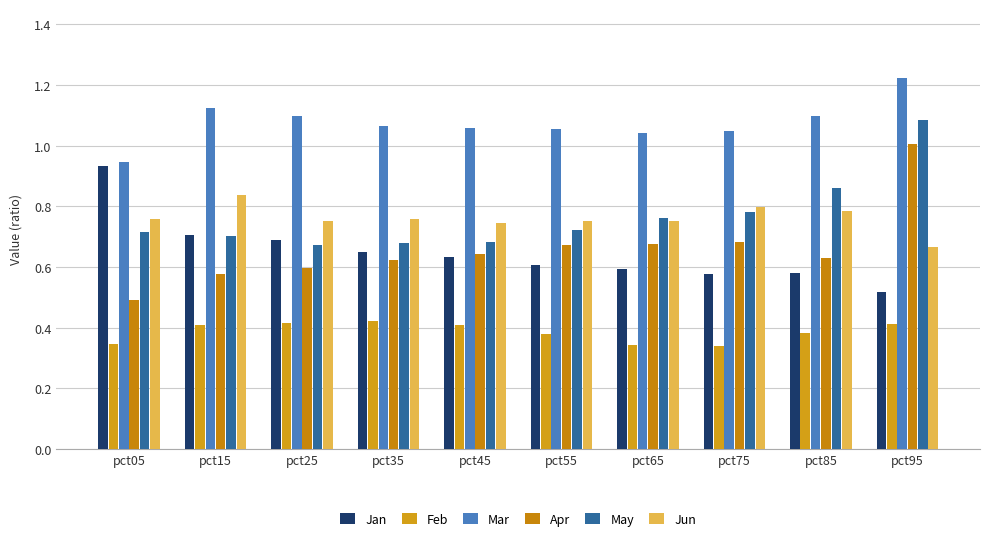

The value of Jan at pct35 is 0.7. True or false?

True